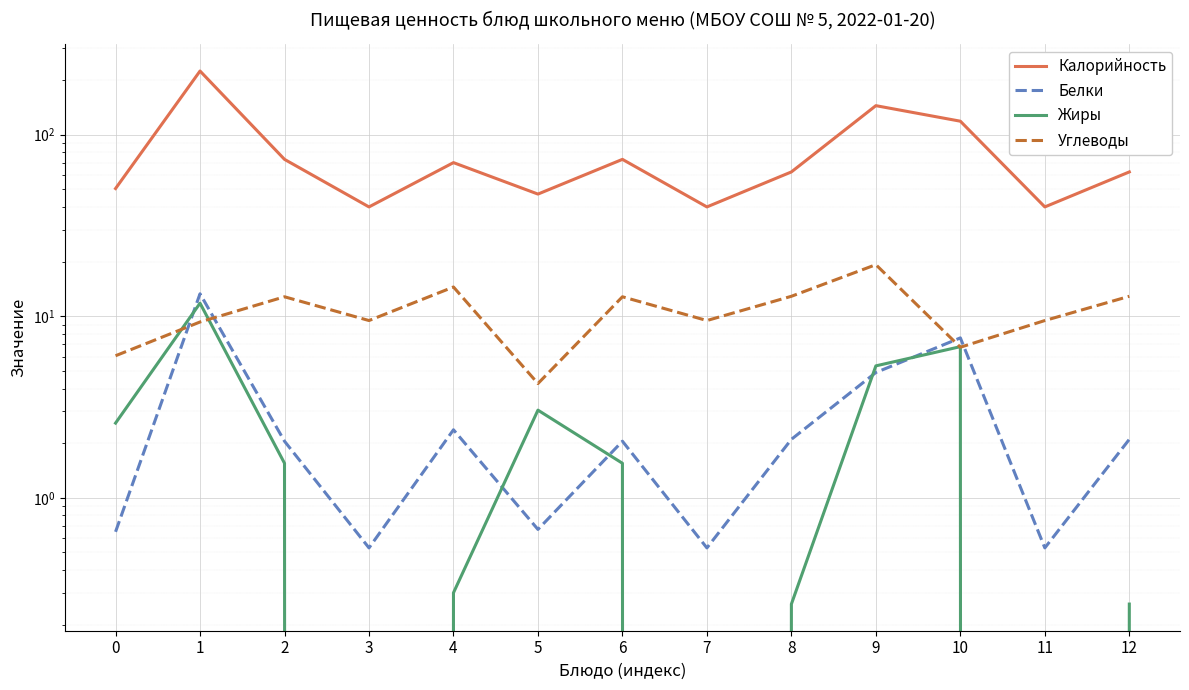

List the series in order of their peak value, lowest first.

Жиры, Белки, Углеводы, Калорийность